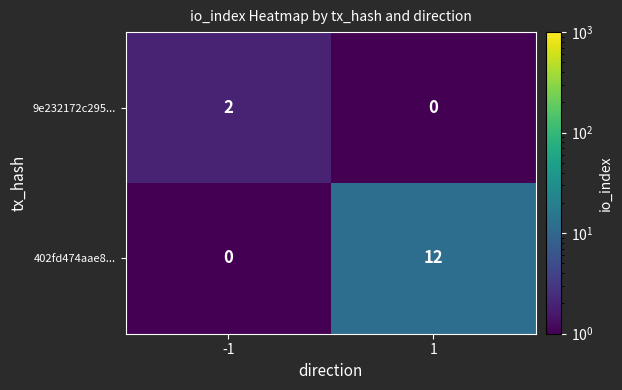

List the series in order of their peak value, highest first.

402fd474aae8..., 9e232172c295...